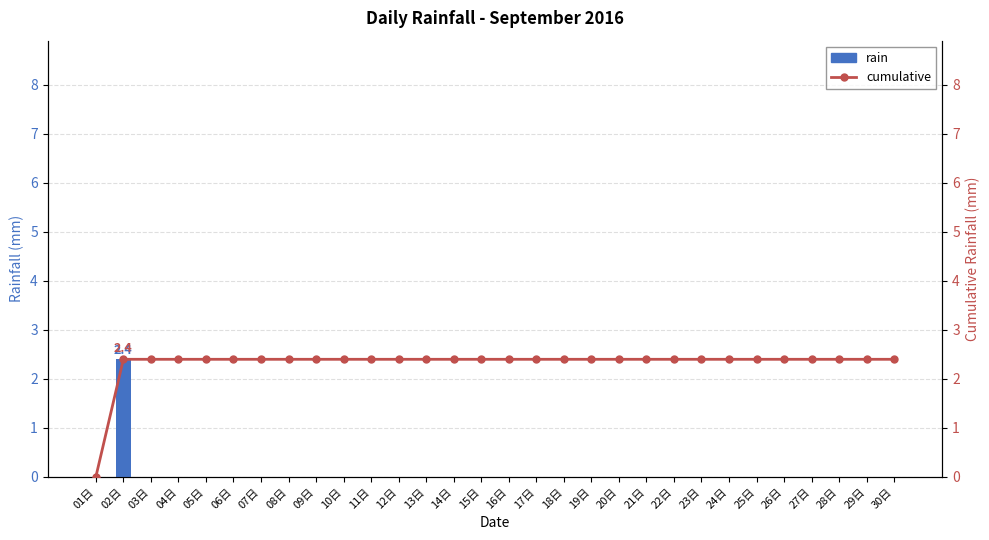

What are all the series names shown in the legend?

rain, cumulative